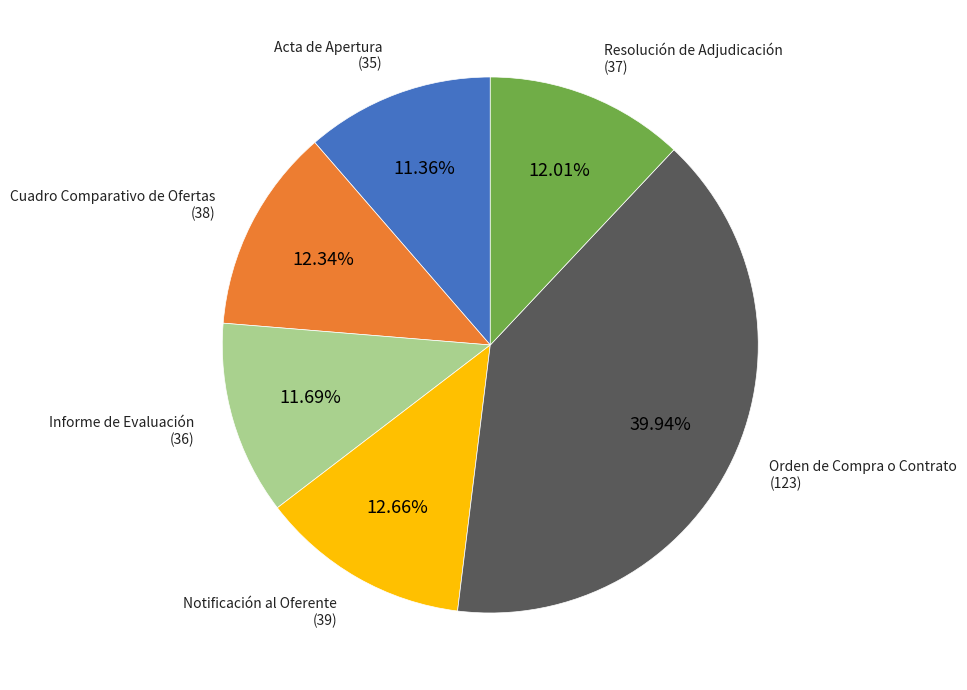

Is there a majority slice in this chart?

No